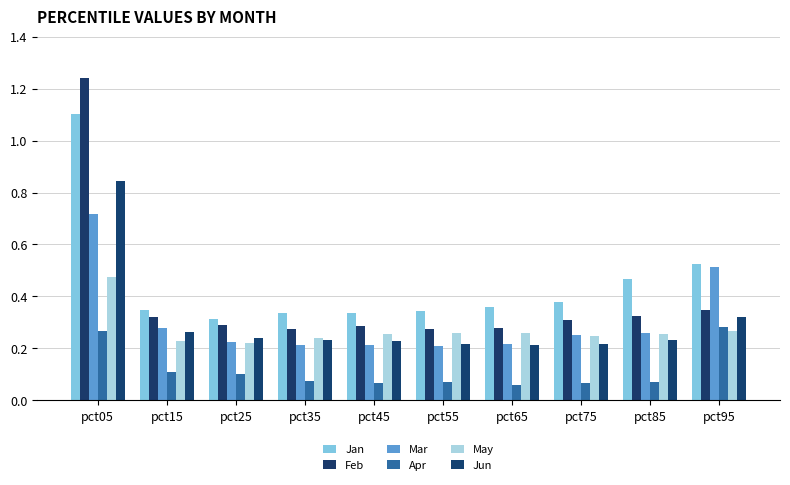

What is the spread (max minus min) of values at pct95?

0.3